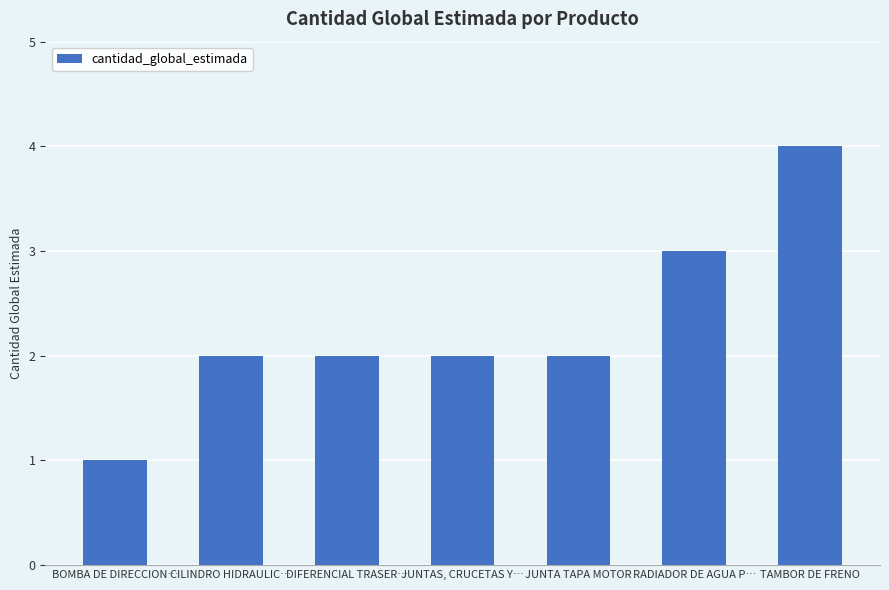

What is the ratio of the value at JUNTA TAPA MOTOR to the value at DIFERENCIAL TRASER…?

1.0